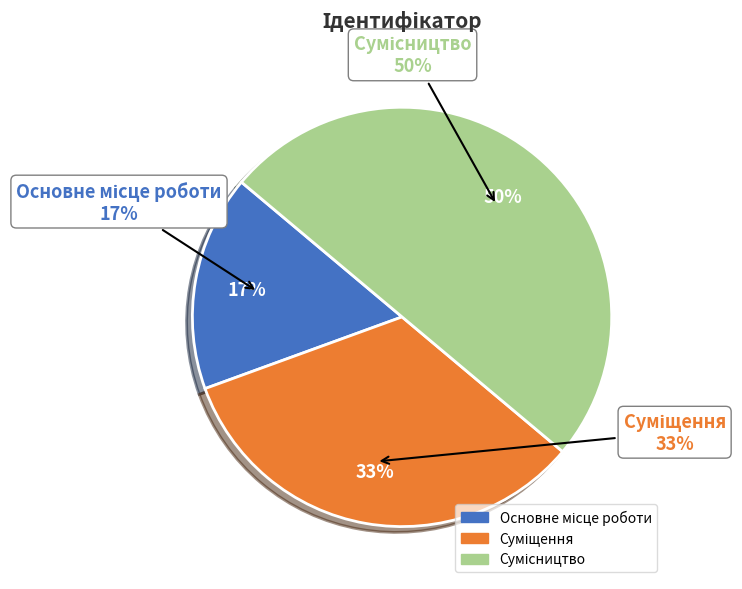

What percentage is the Суміщення slice, to the nearest percent?

33%